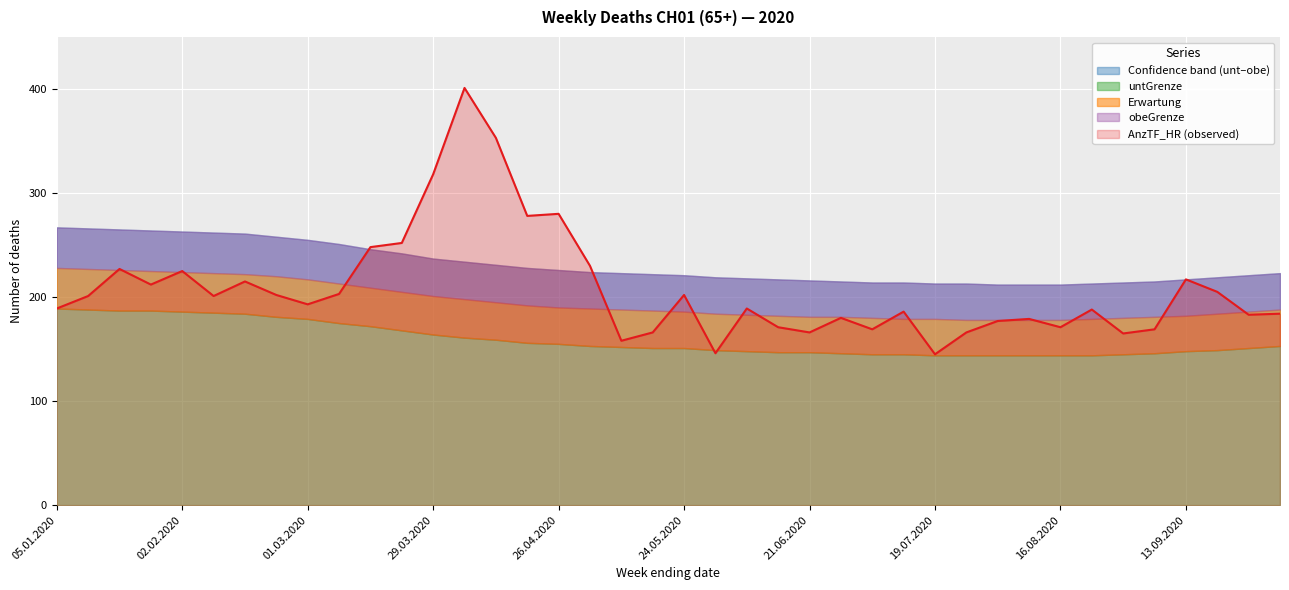

Rank the series by their average value, from highest to lowest.

obeGrenze, AnzTF_HR, Erwartung, untGrenze